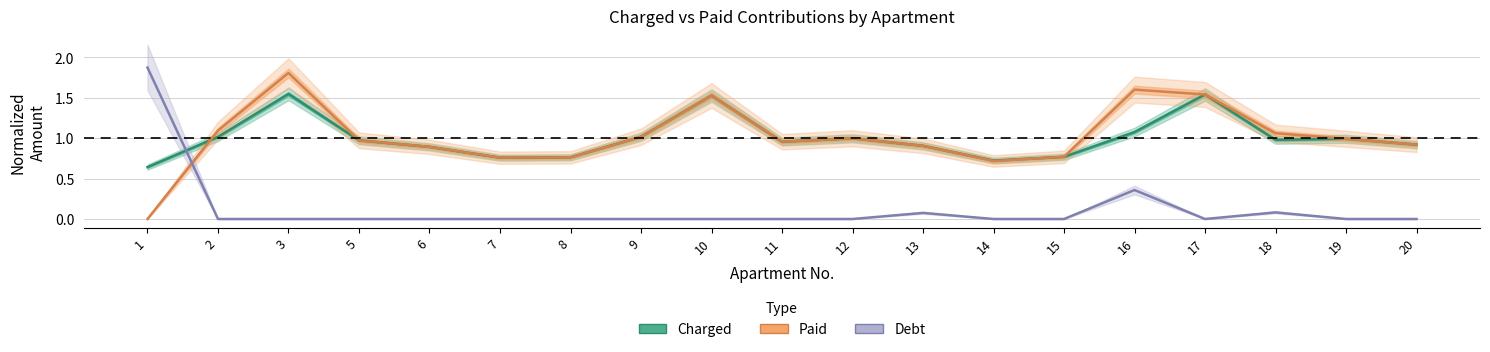

What value does the Charged series have at 5?

1.0